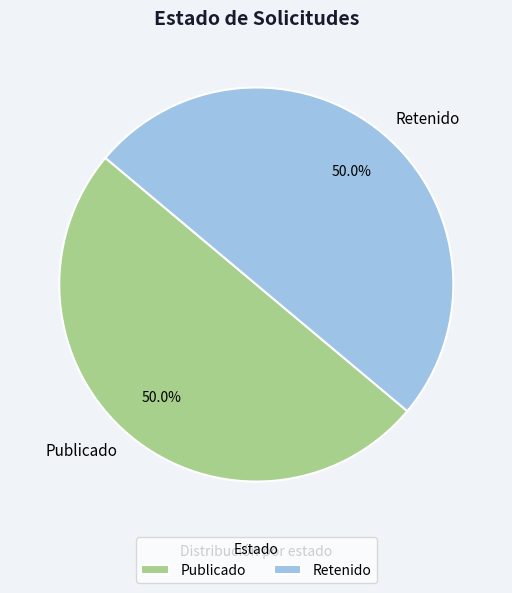

How much of the chart is everything except Retenido?

50.0%